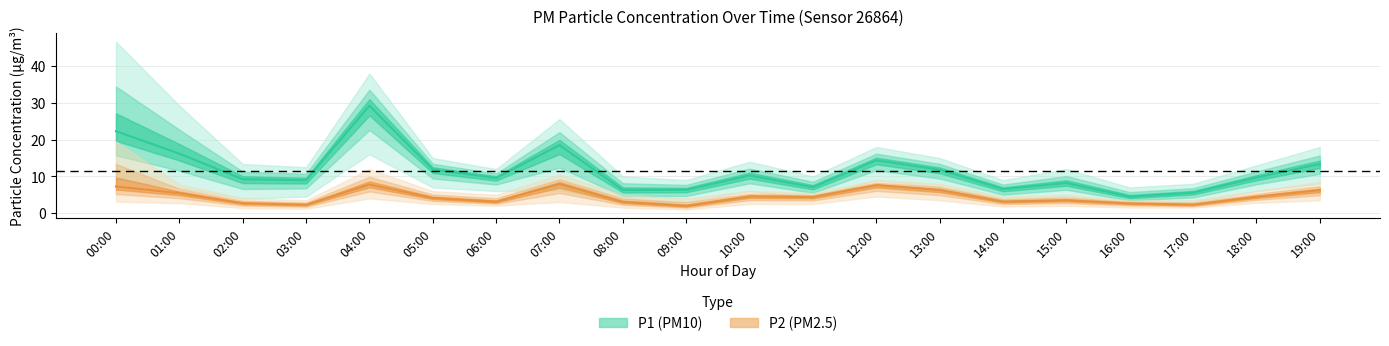

Rank the categories by P2 value from lowest to highest.

09:00, 03:00, 17:00, 16:00, 02:00, 08:00, 06:00, 14:00, 15:00, 05:00, 11:00, 18:00, 10:00, 01:00, 19:00, 13:00, 00:00, 12:00, 04:00, 07:00